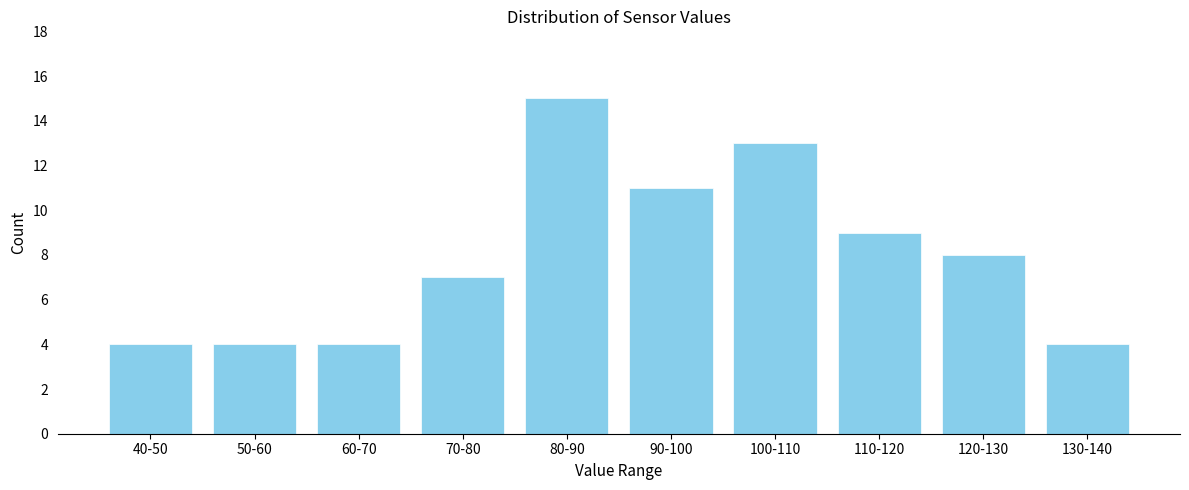

Reading right to left, list all the values displayed in this chart.

130-140=4	120-130=8	110-120=9	100-110=13	90-100=11	80-90=15	70-80=7	60-70=4	50-60=4	40-50=4